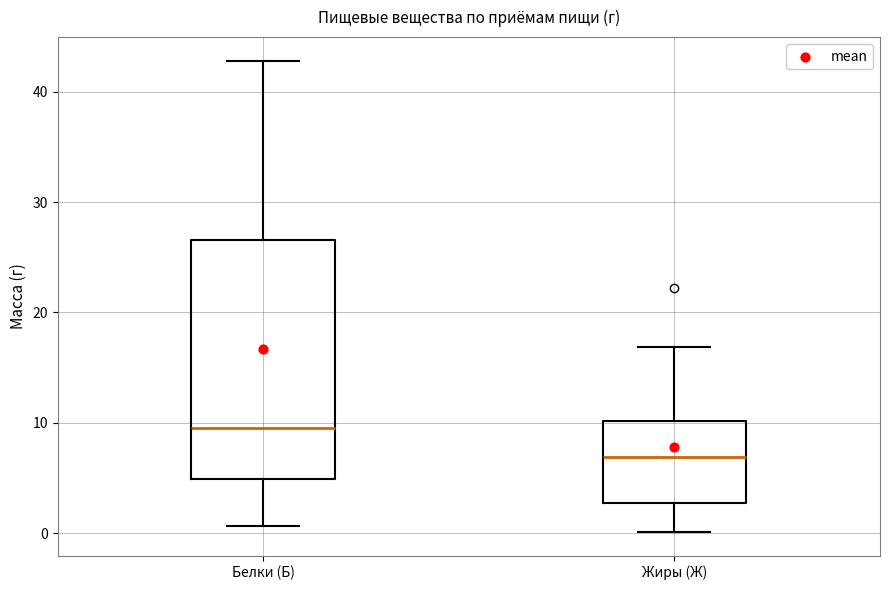

Reading left to right, transcribe this box plot: for each box, give where its median line is, the range the box spans, and where its two whiskers end, as read against the y-axis. The values are not printed on the chart, so give them approximately, as read against the axis.

Белки (Б): median 10, box 5 to 27, whiskers 1 to 43
Жиры (Ж): median 7, box 3 to 10, whiskers 0 to 17